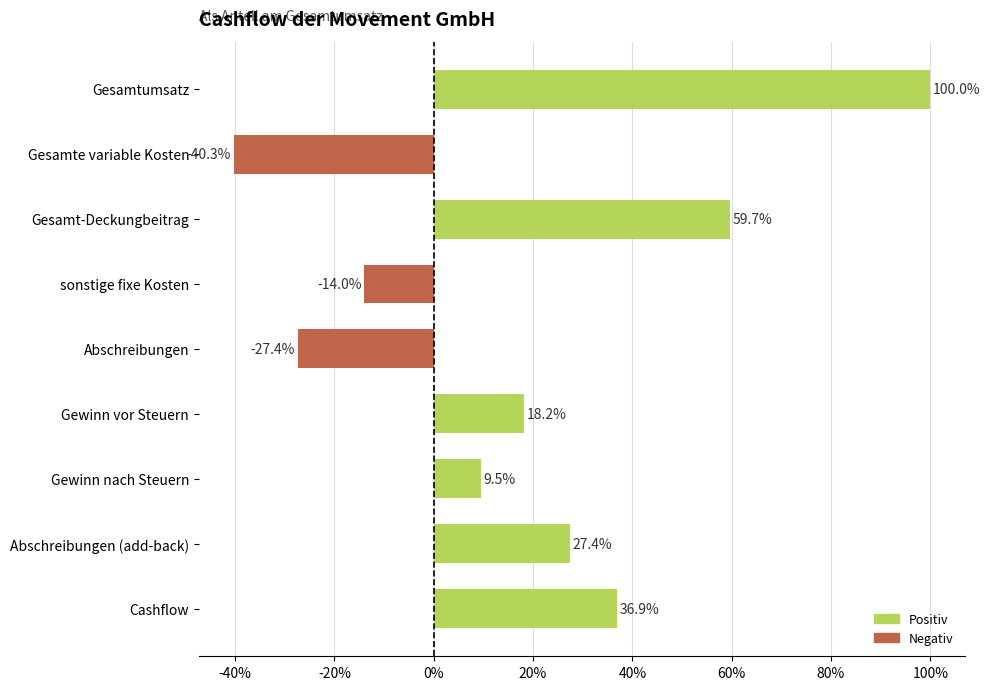

Does the chart contain any negative values?

Yes